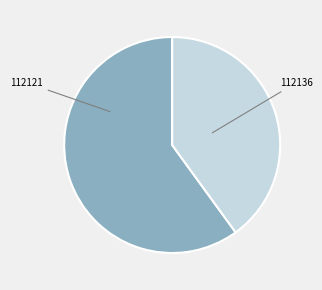

Does any single category account for the majority?

Yes